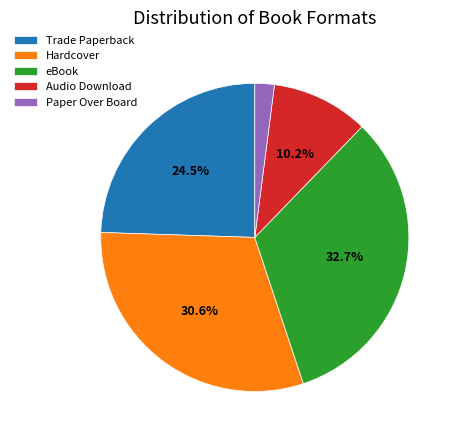

Between Trade Paperback and Hardcover, which is larger?

Hardcover